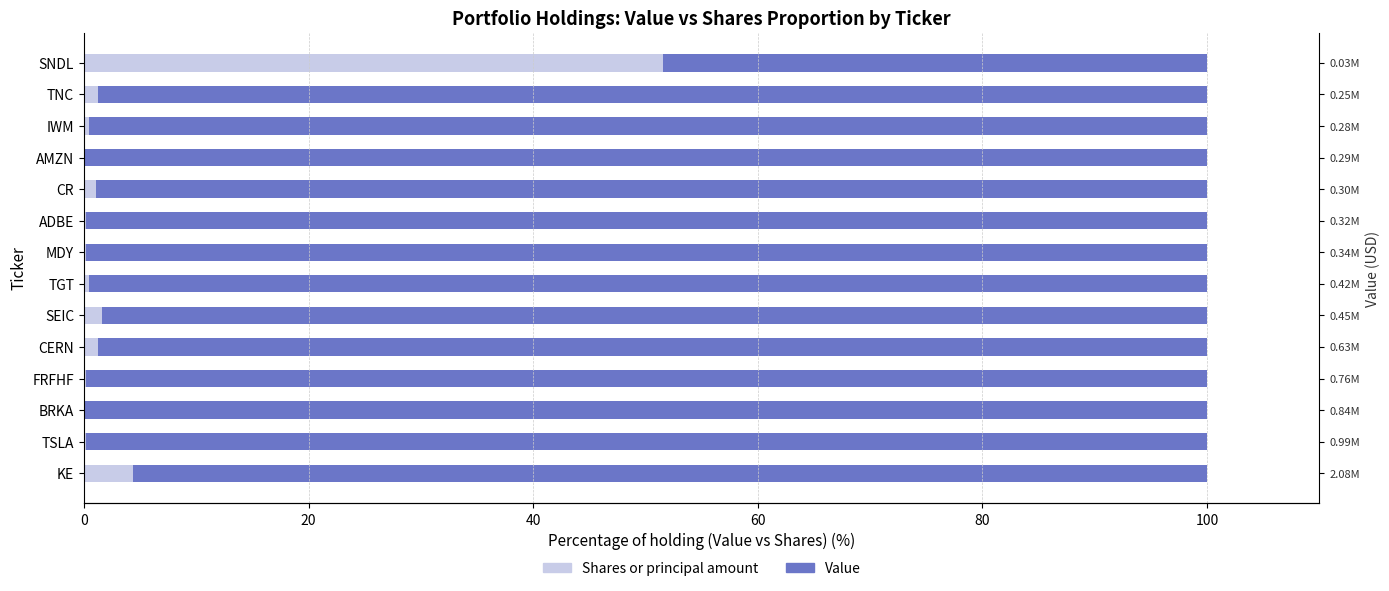

Does the chart contain stacked bars?

No